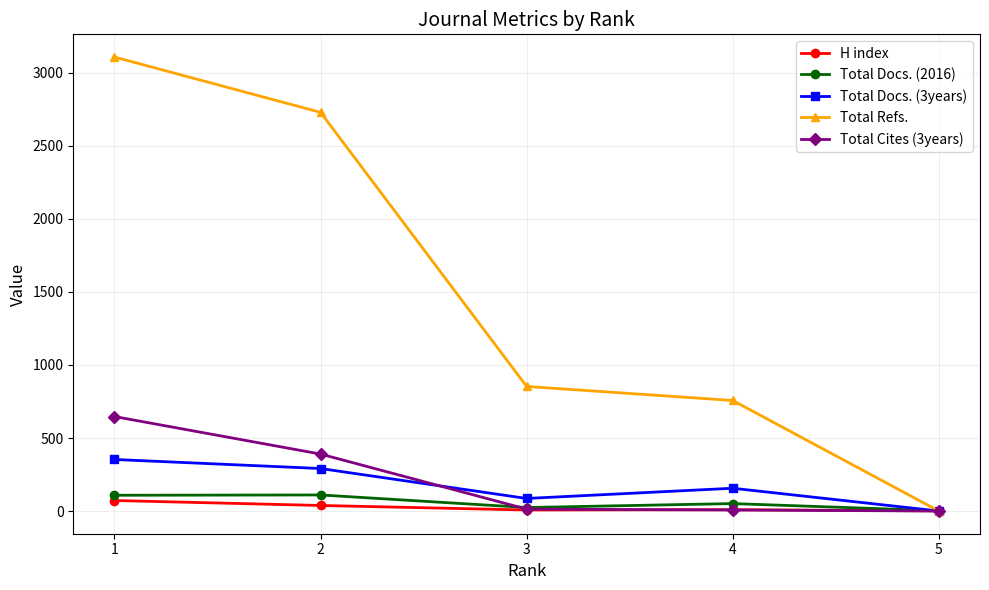

What is the highest value of the H index series?

72